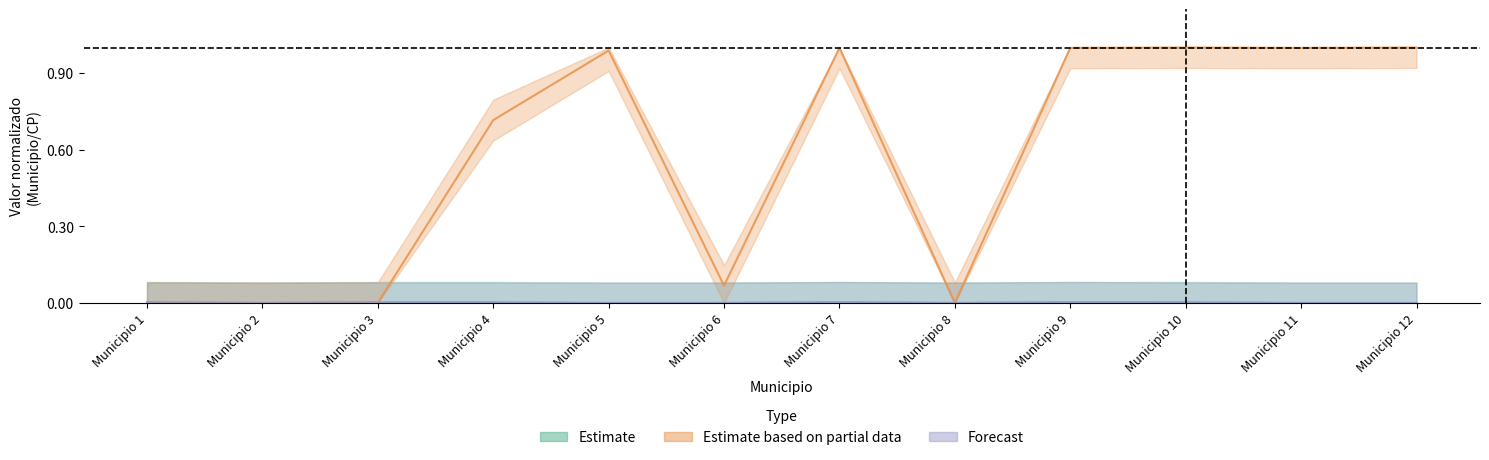

At which category is the sum across all series the highest?

Municipio 7